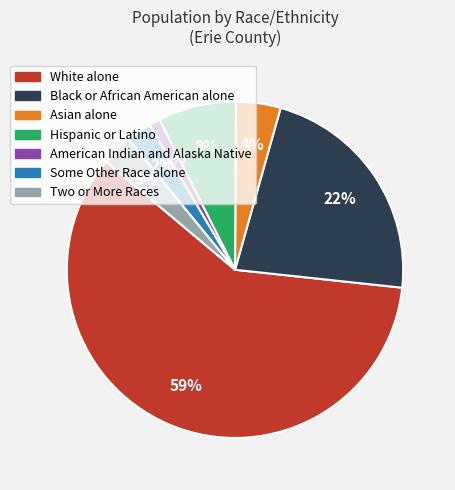

Do Two or More Races and Hispanic or Latino together represent more than half of the pie?

No